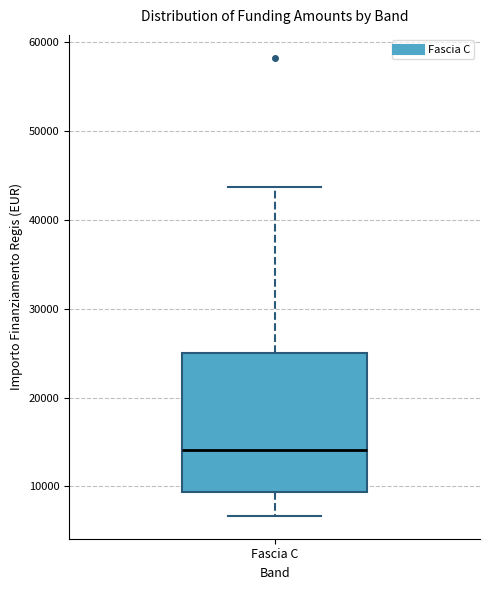

Transcribe this box plot: give where the median line is, the range the box spans, and where the two whiskers end, as read against the y-axis. The values are not printed on the chart, so give them approximately, as read against the axis.

median 14000, box 9000 to 25000, whiskers 7000 to 44000